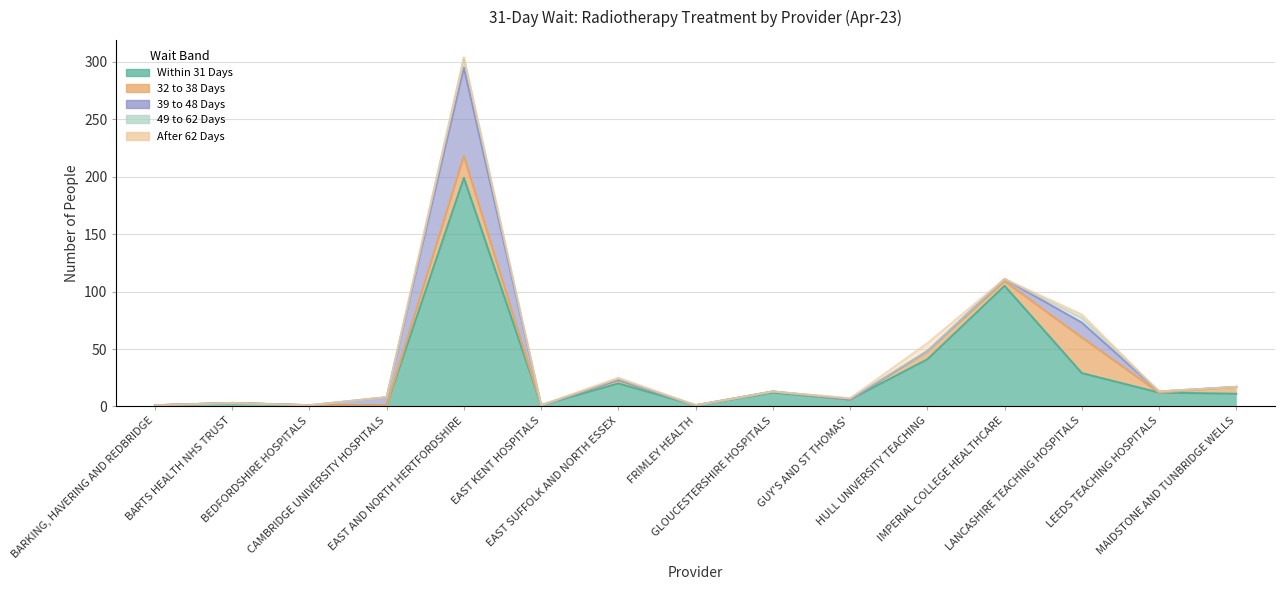

Count the 49 to 62 Days values in the range 0 to 1.

13